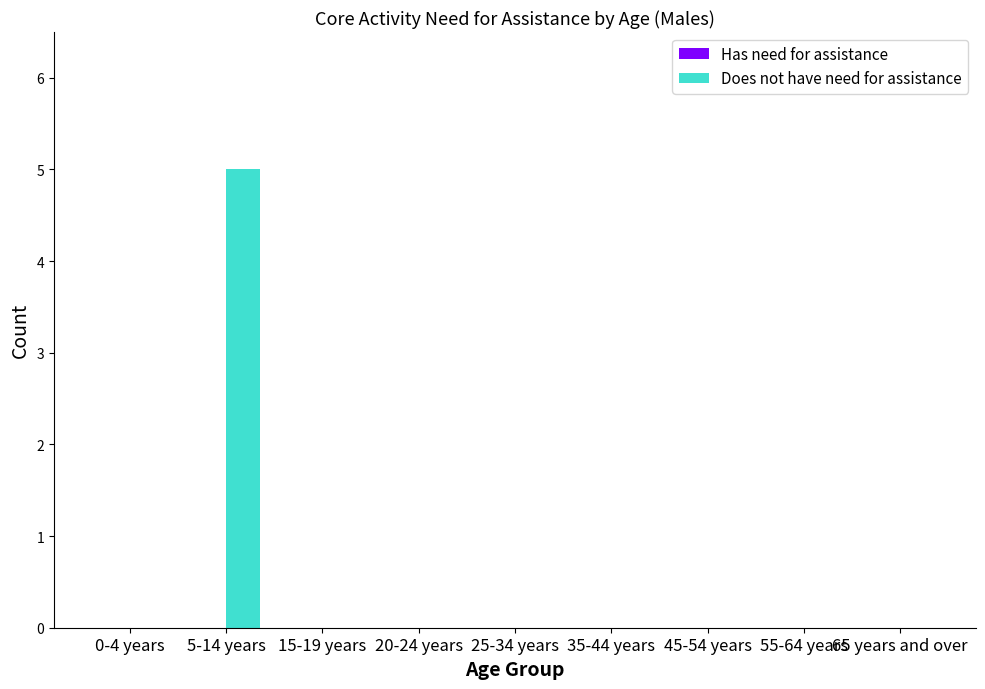

Between 35-44 years and 5-14 years, which is larger?

5-14 years